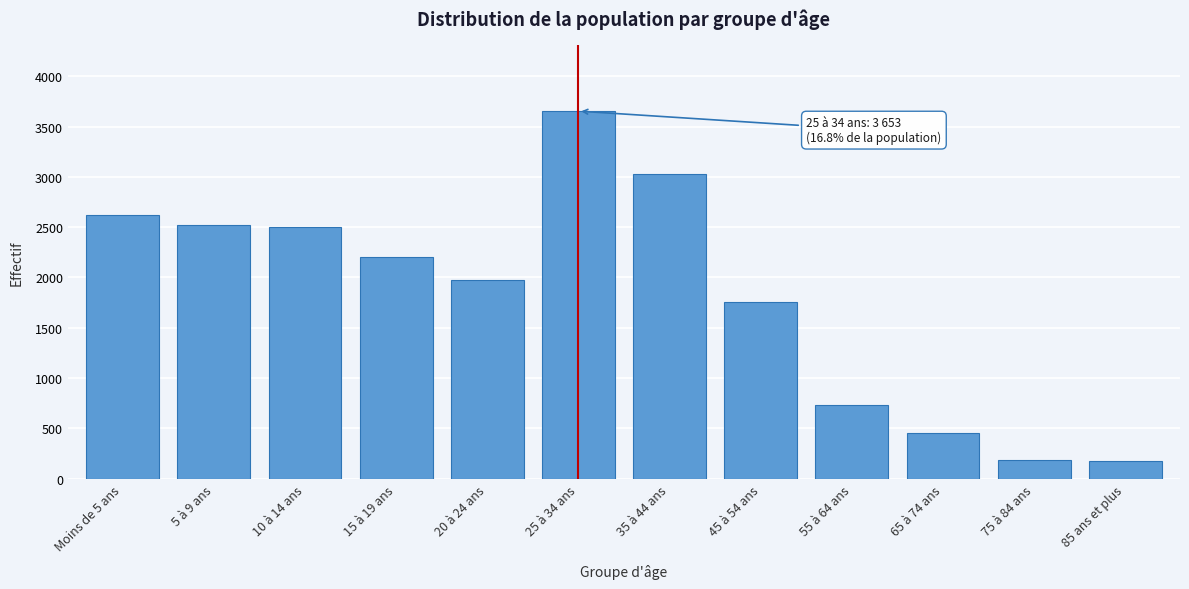

What is the greatest value displayed?

3653